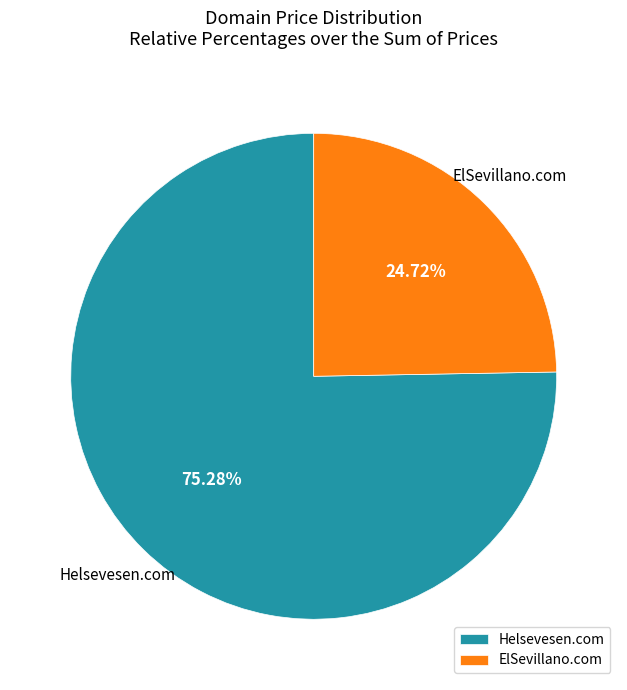

What percentage is the ElSevillano.com slice, to the nearest percent?

25%